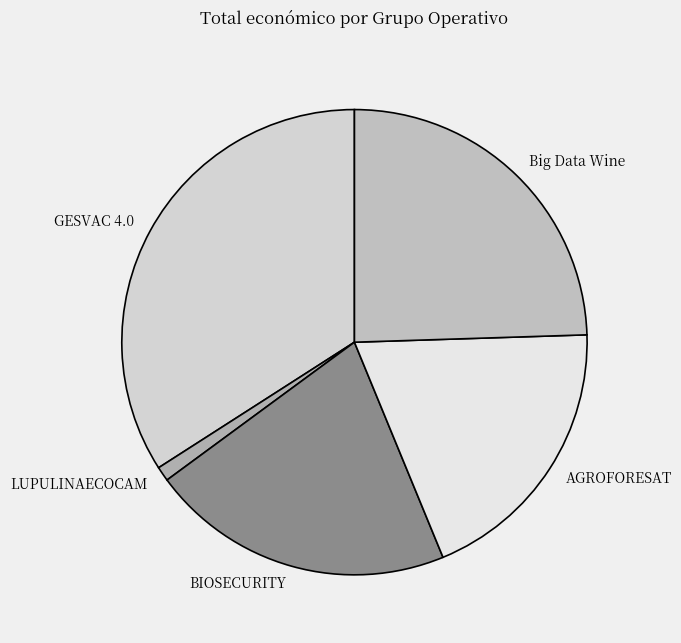

Rank the categories by value from lowest to highest.

LUPULINAECOCAM, AGROFORESAT, BIOSECURITY, Big Data Wine, GESVAC 4.0